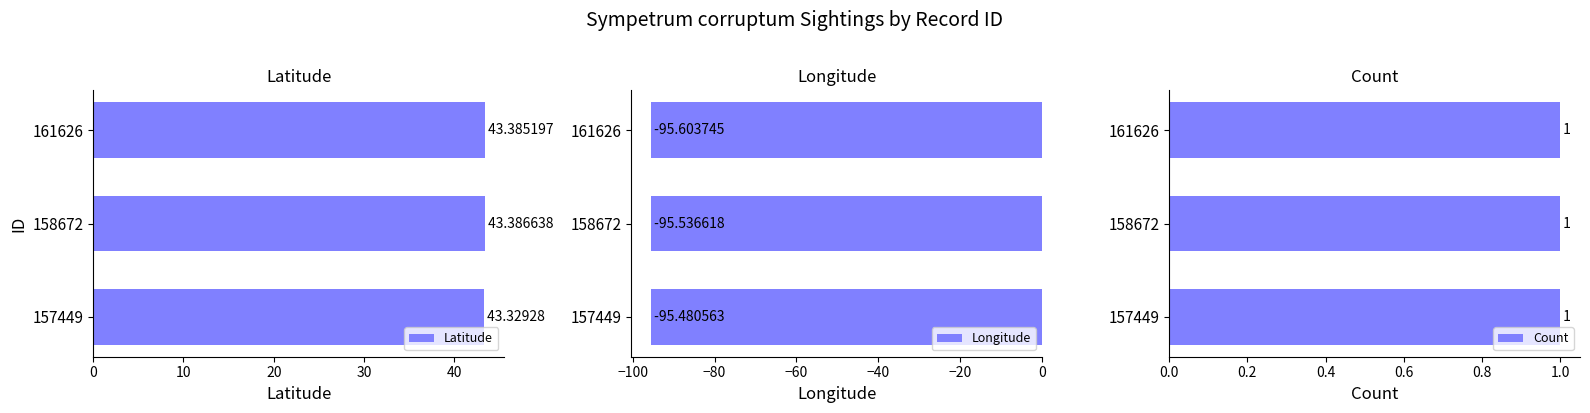

At how many categories does at least one series exceed -57?

3